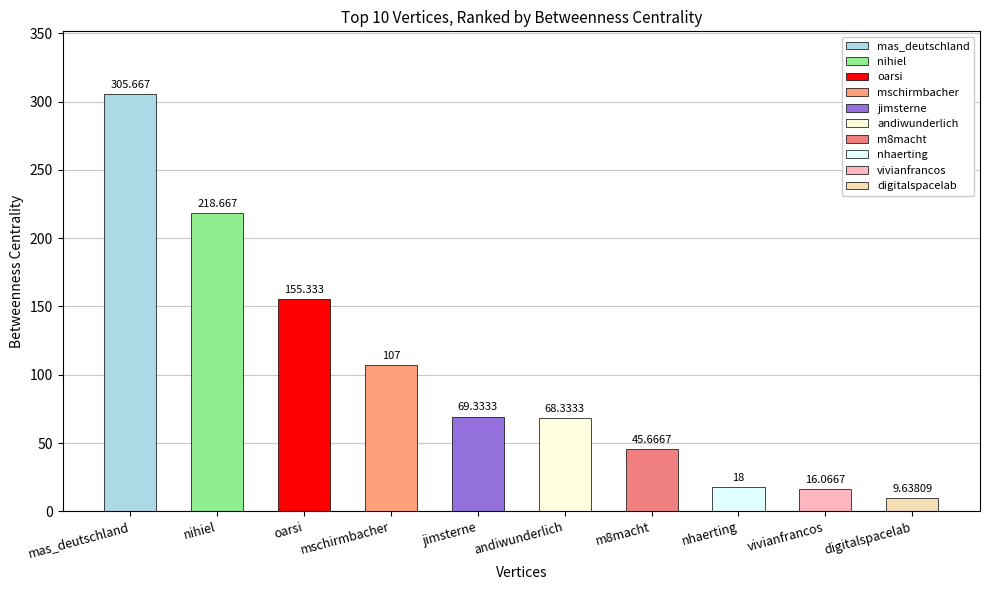

Approximately how many times larger is the value at mschirmbacher compared to mas_deutschland?

0.4